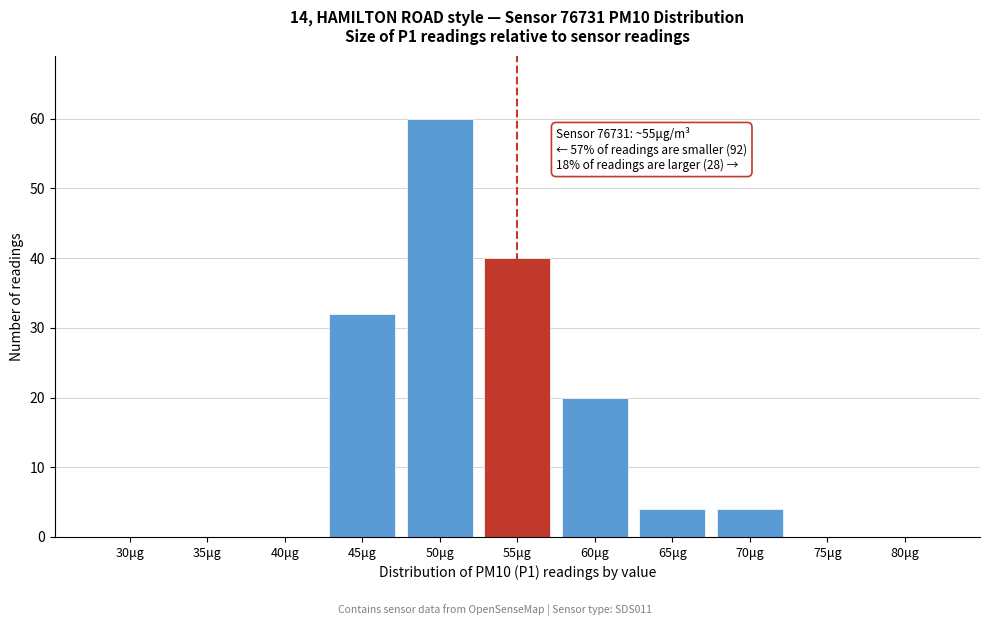

Reading right to left, extract all data points from this chart.

80μg=0	75μg=0	70μg=4	65μg=4	60μg=20	55μg=40	50μg=60	45μg=32	40μg=0	35μg=0	30μg=0